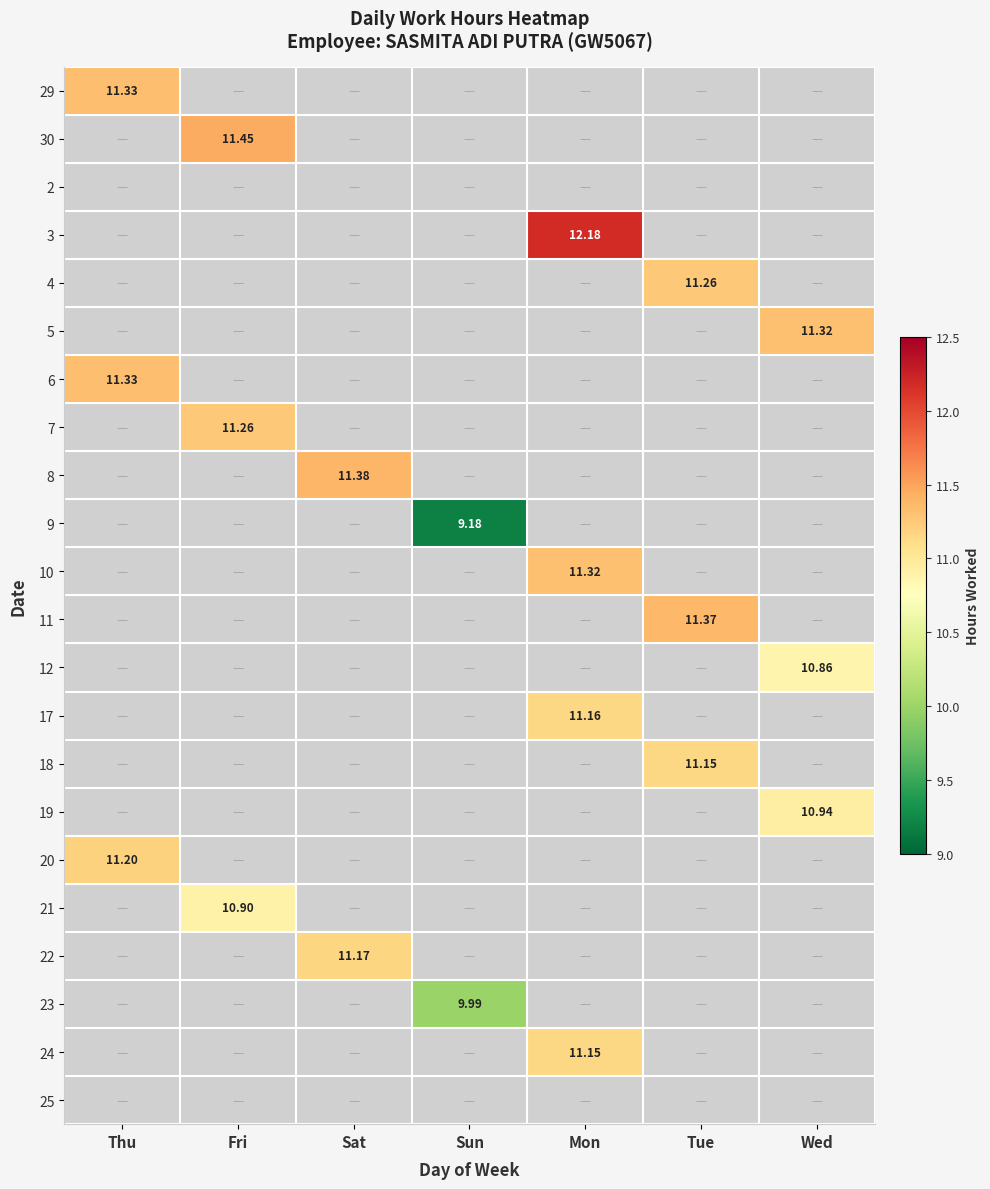

Which series has the largest total across all categories?

3